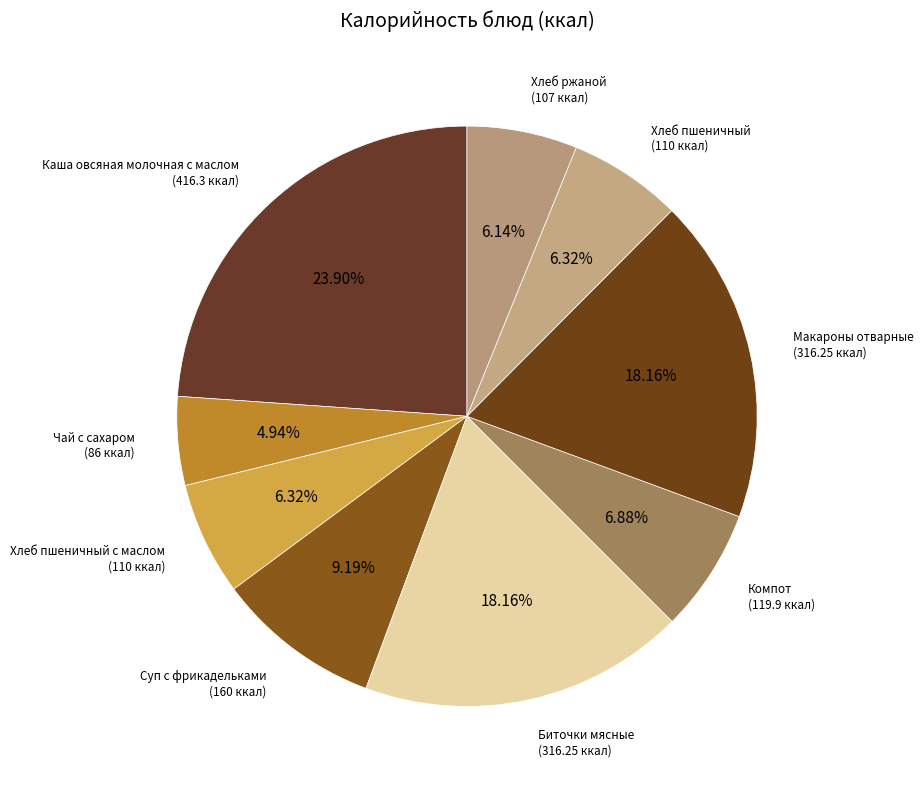

True or false: Хлеб ржаной accounts for 14% of the total.

False